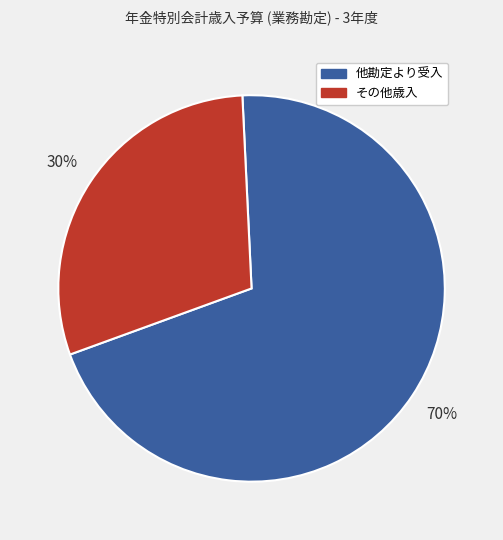

Count the number of slices in the pie.

2